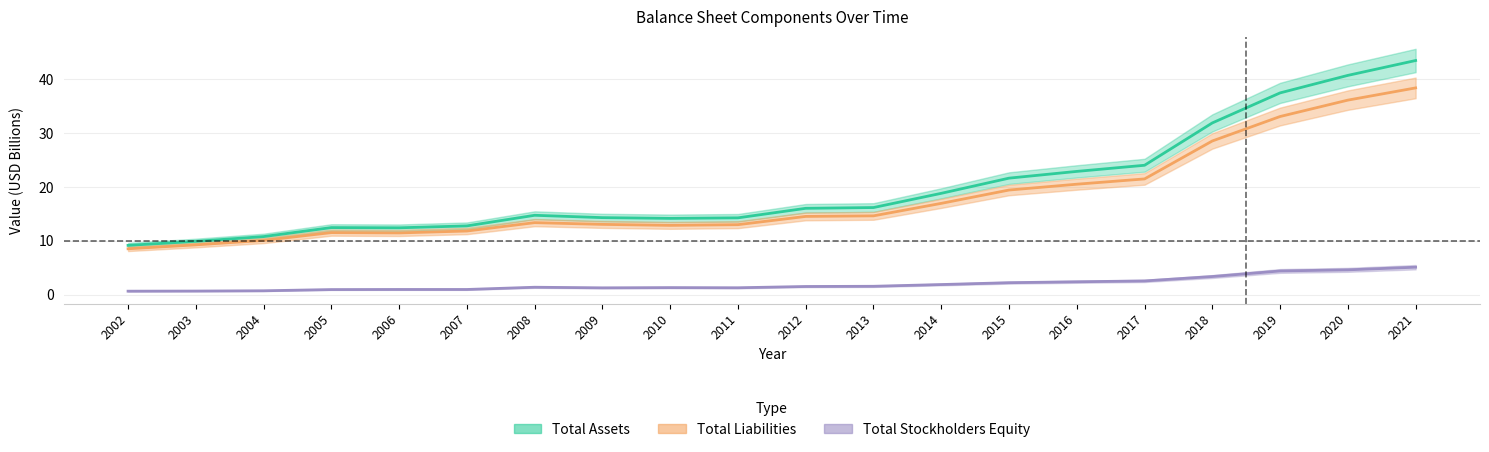

Which category has the lowest value in the Total Stockholders Equity series?

2002